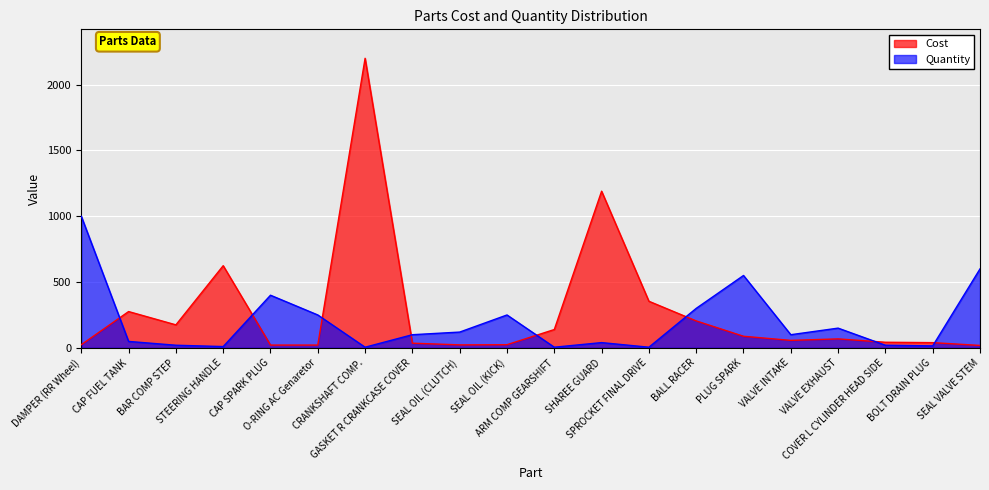

In Quantity, how many points are lower than both neighbors (excluding endpoints)?

6